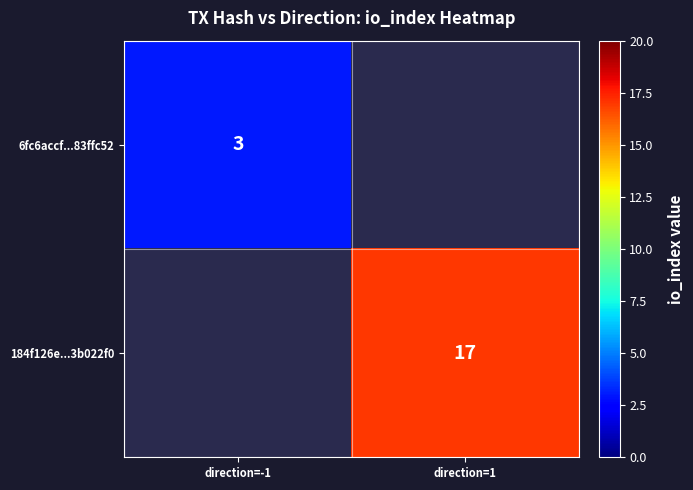

True or false: 184f126e...3b022f0 has a value of 17 at direction=1.

True